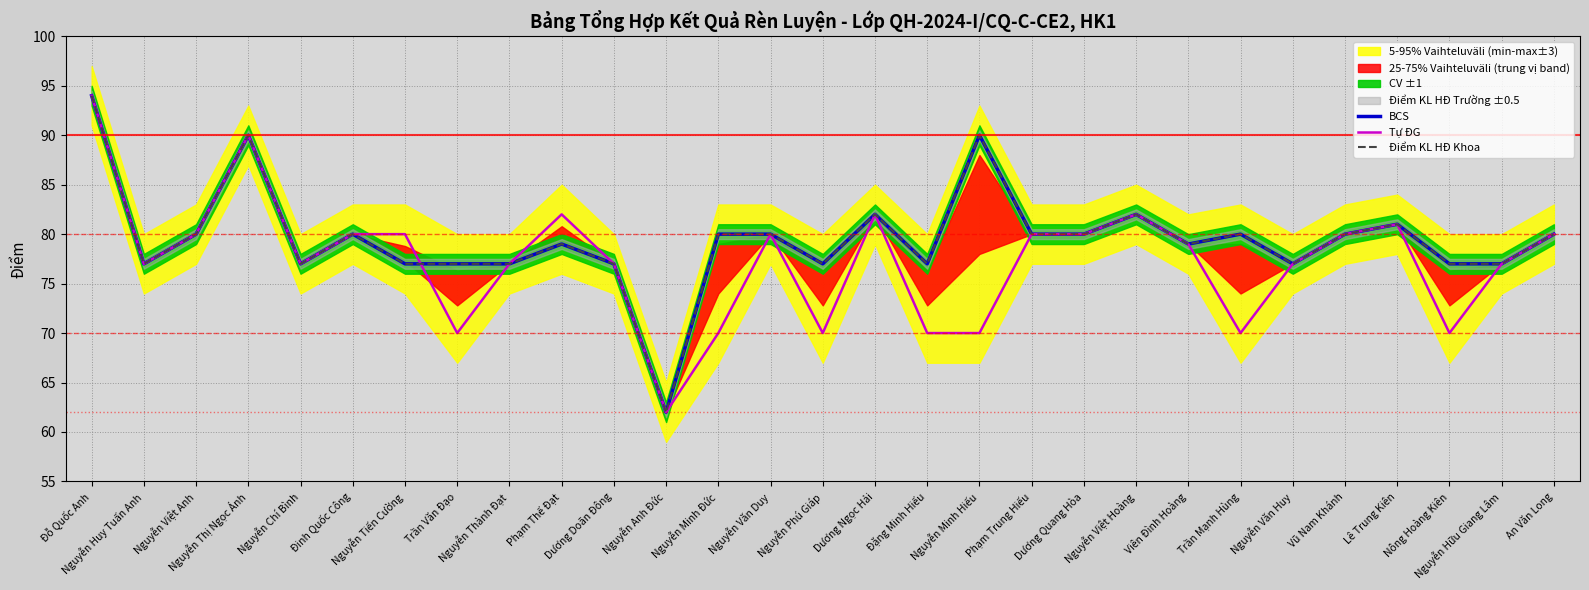

Which label corresponds to the smallest value in the chart?

Nguyễn Anh Đức